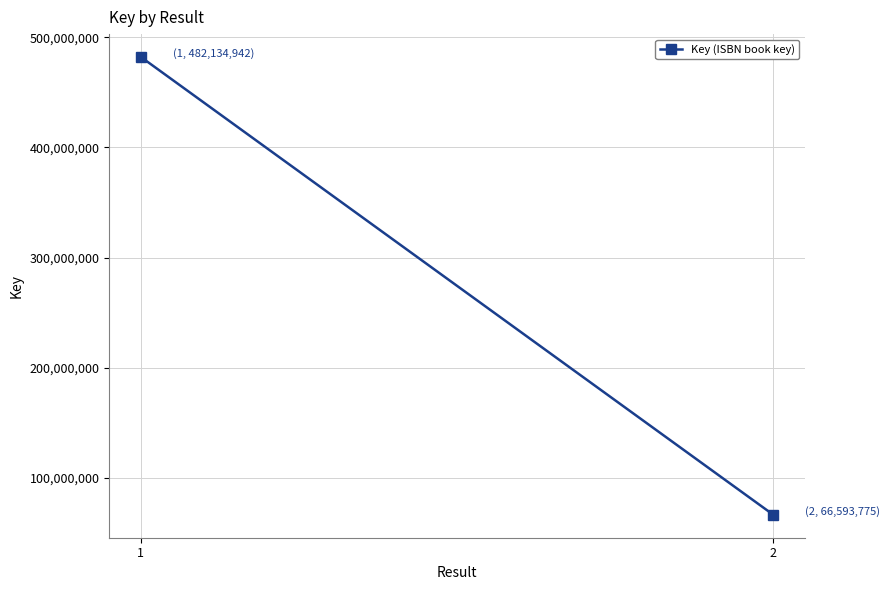

Is this an area chart (filled region under the line)?

No